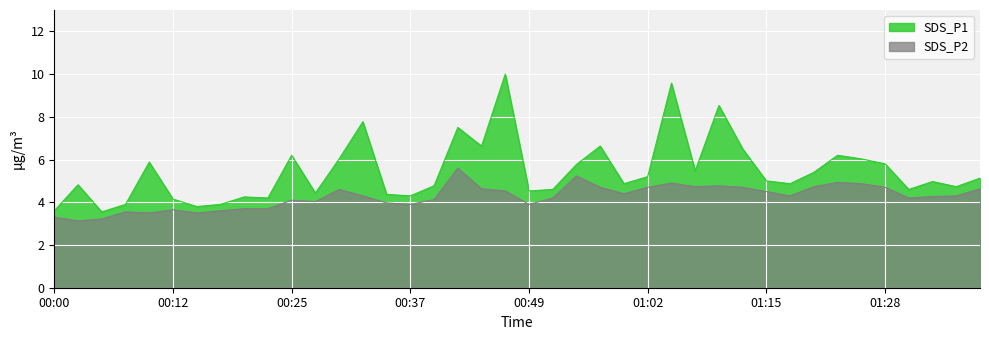

The SDS_P1 series shows 2.4 at 01:33. True or false?

False